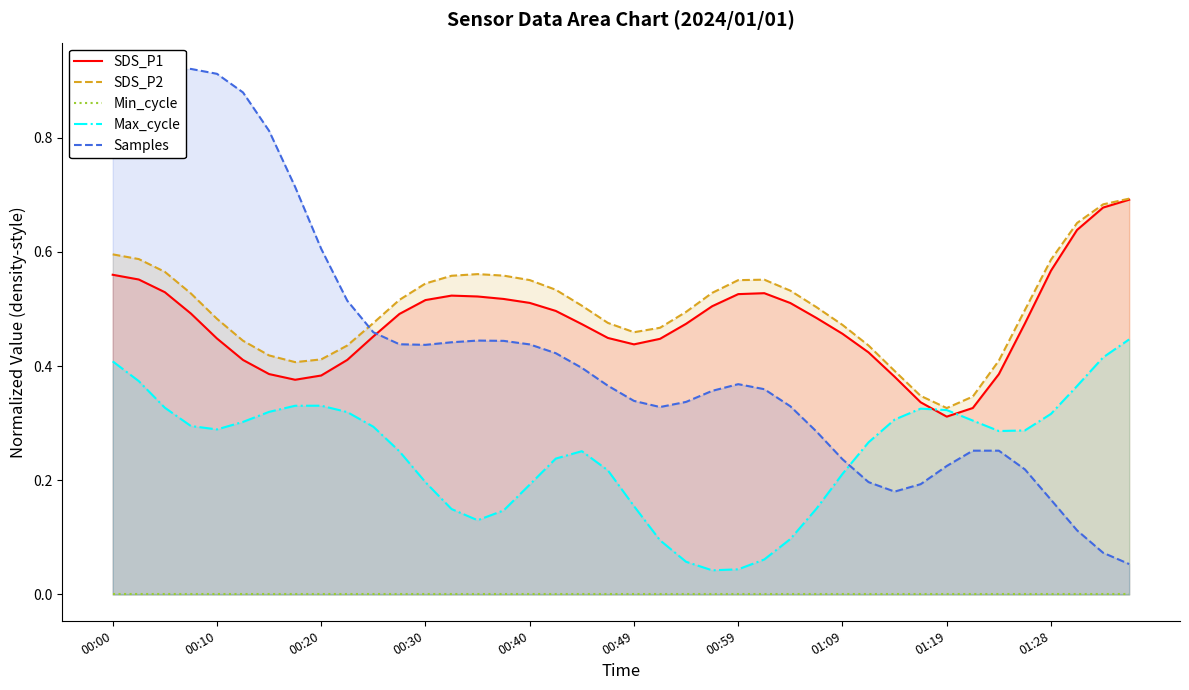

The value of Min_cycle at 14 is 0.0. True or false?

True